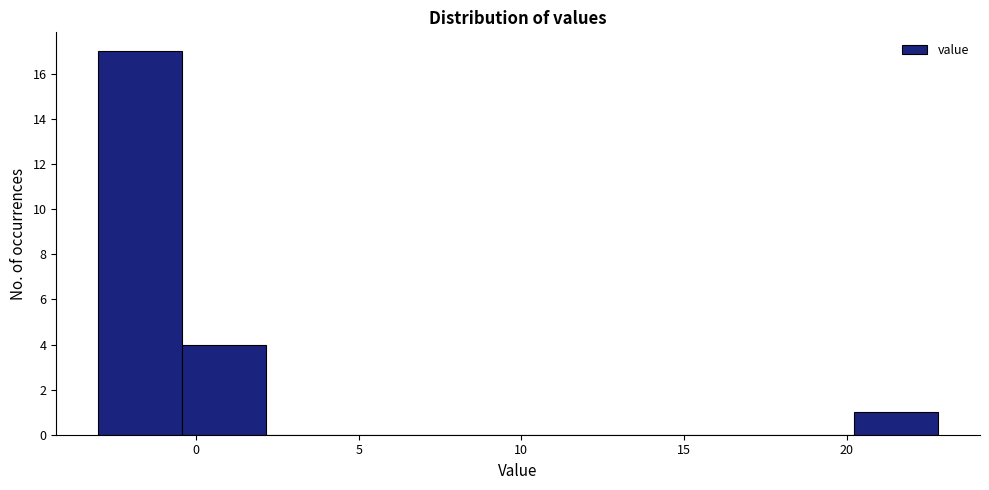

How tall is the bar that spans -0.5 to 2.0 on the x-axis? Neither the bar edges nor the heights are printed on the chart, so give them approximately, as read against the axes.

4